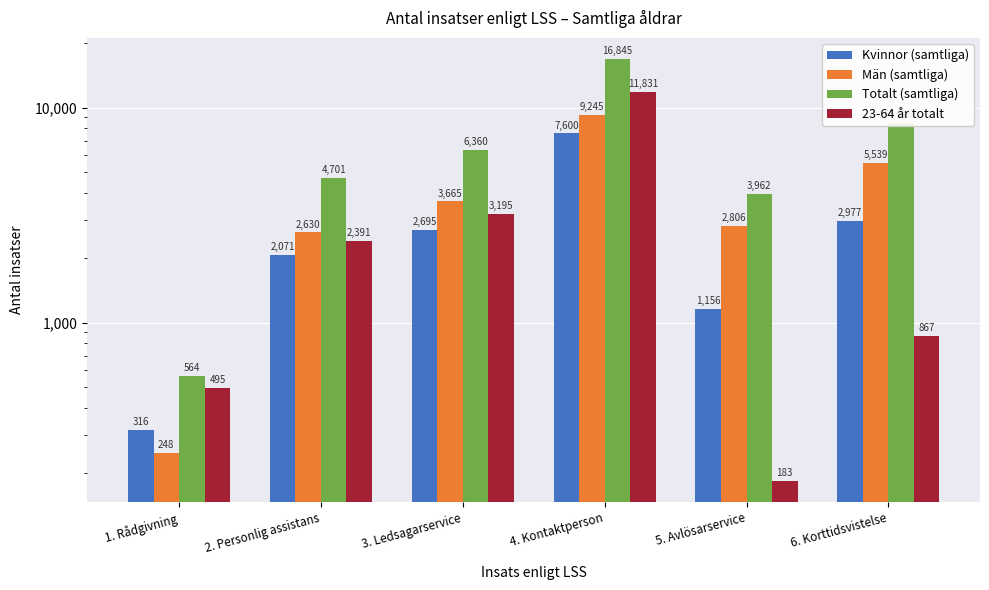

Reading left to right, transcribe all the data shown in this chart.

Kvinnor (samtliga): 316	2071	2695	7600	1156	2977
Män (samtliga): 248	2630	3665	9245	2806	5539
Totalt (samtliga): 564	4701	6360	16845	3962	8516
23-64 år totalt: 495	2391	3195	11831	183	867